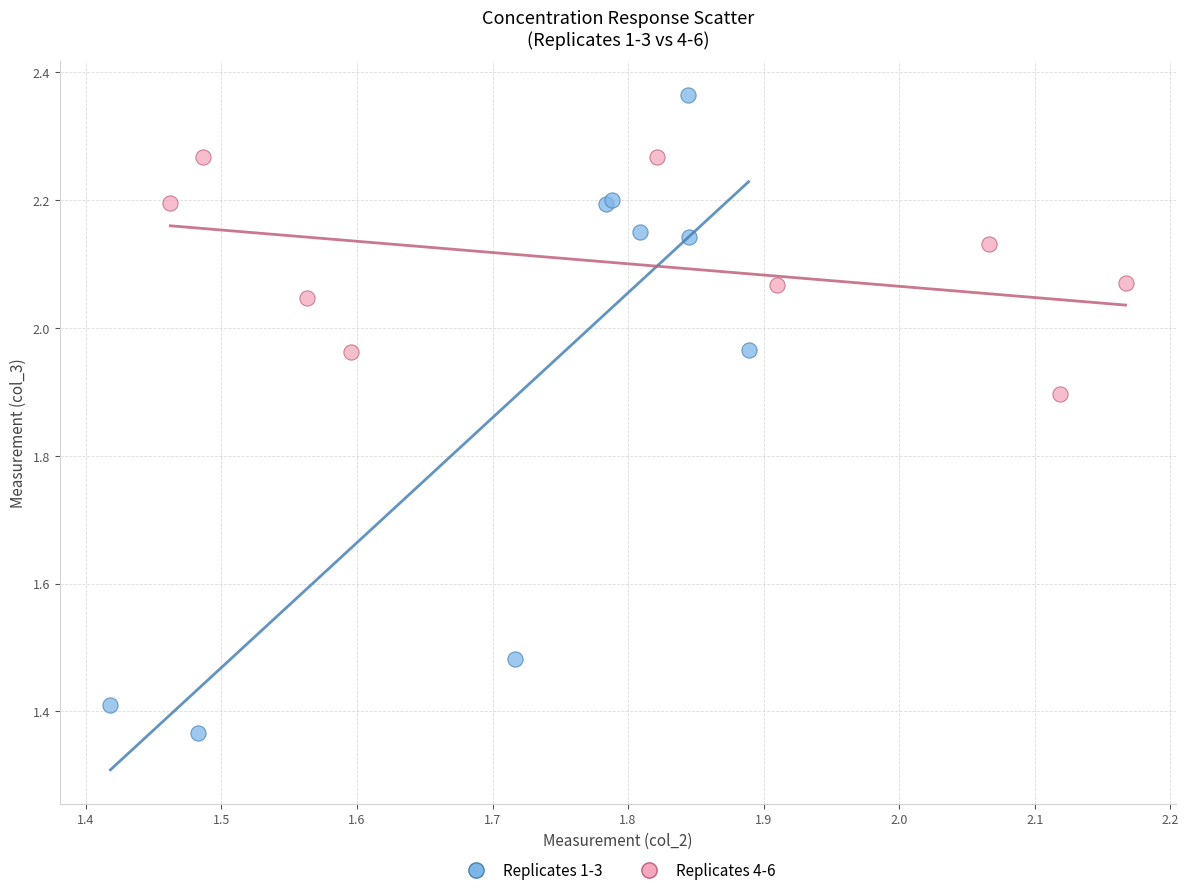

Which series contains the highest Y value?

Replicates 1-3